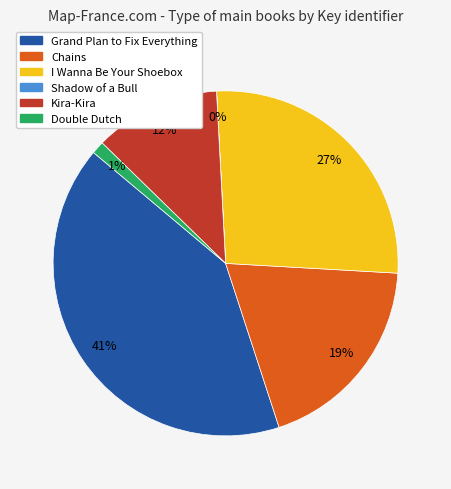

Which has a higher value, I Wanna Be Your Shoebox or Grand Plan to Fix Everything?

Grand Plan to Fix Everything